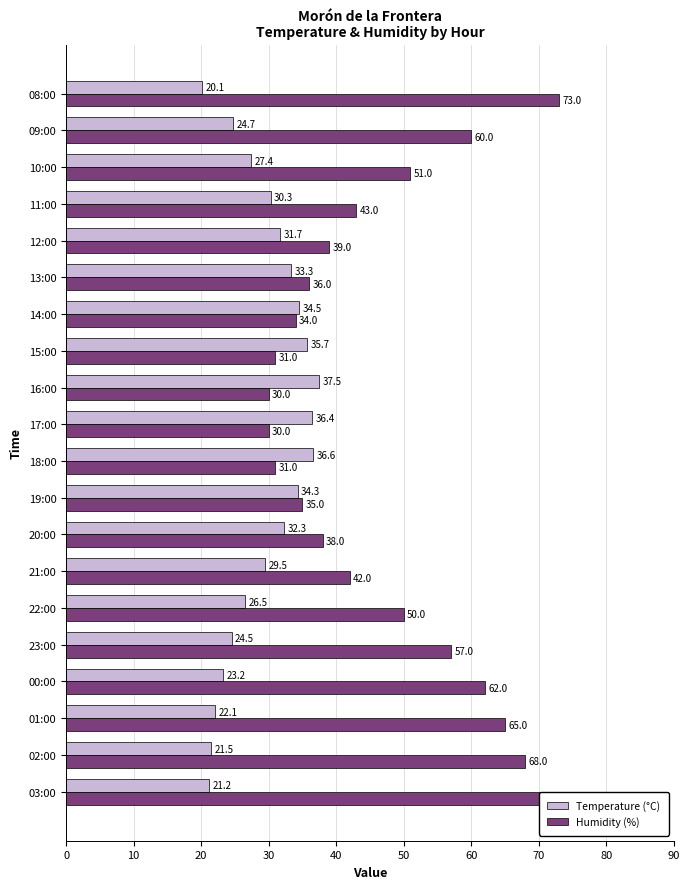

What is the sum of all Temperature (°C) values?

583.3